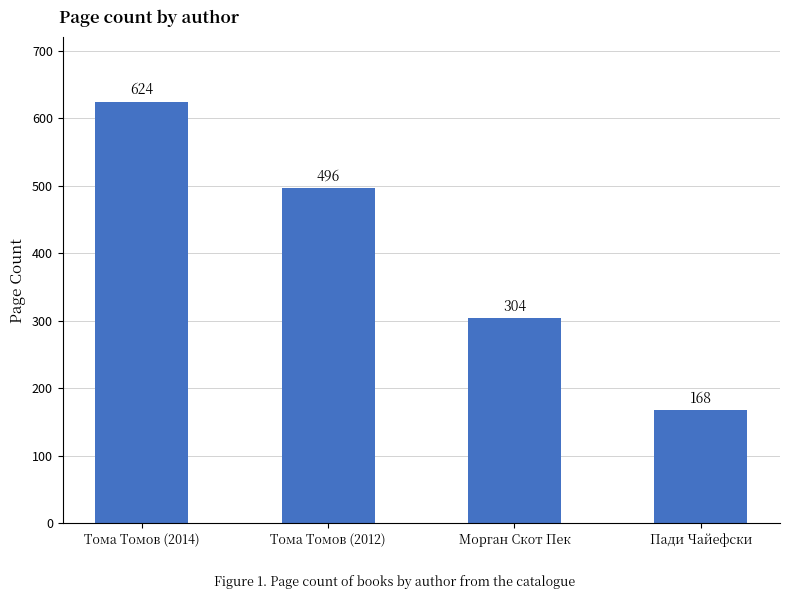

How many values are between 304 and 624?

3